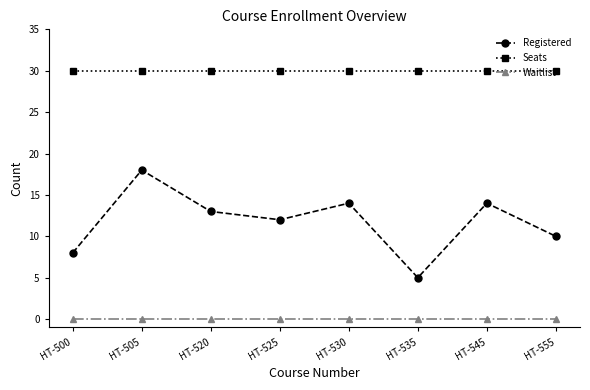

Reading left to right, transcribe all the data shown in this chart.

Registered: 8	18	13	12	14	5	14	10
Seats: 30	30	30	30	30	30	30	30
Waitlist: 0	0	0	0	0	0	0	0